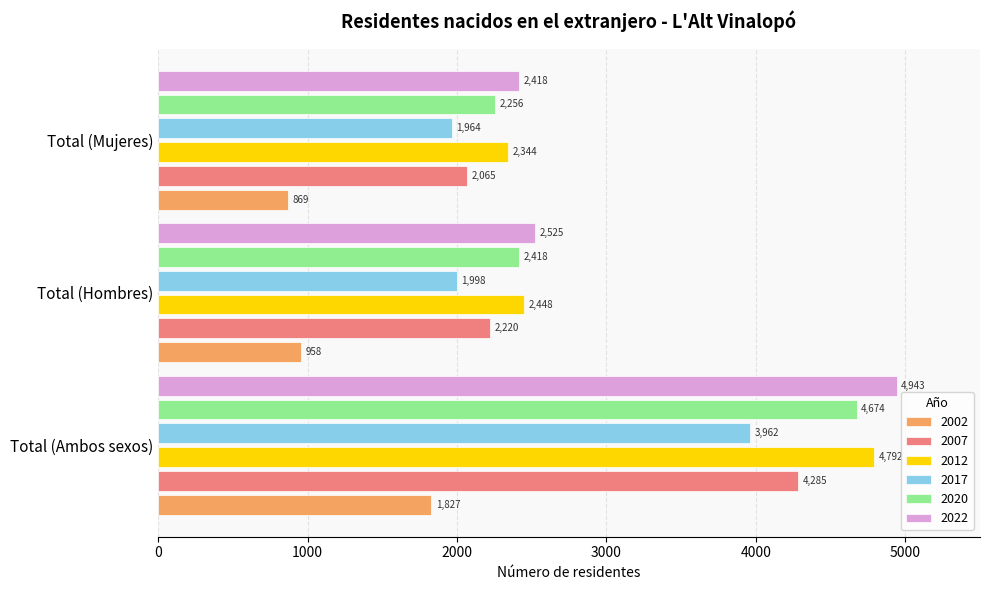

At which category is the sum across all series the highest?

Total (Ambos sexos)